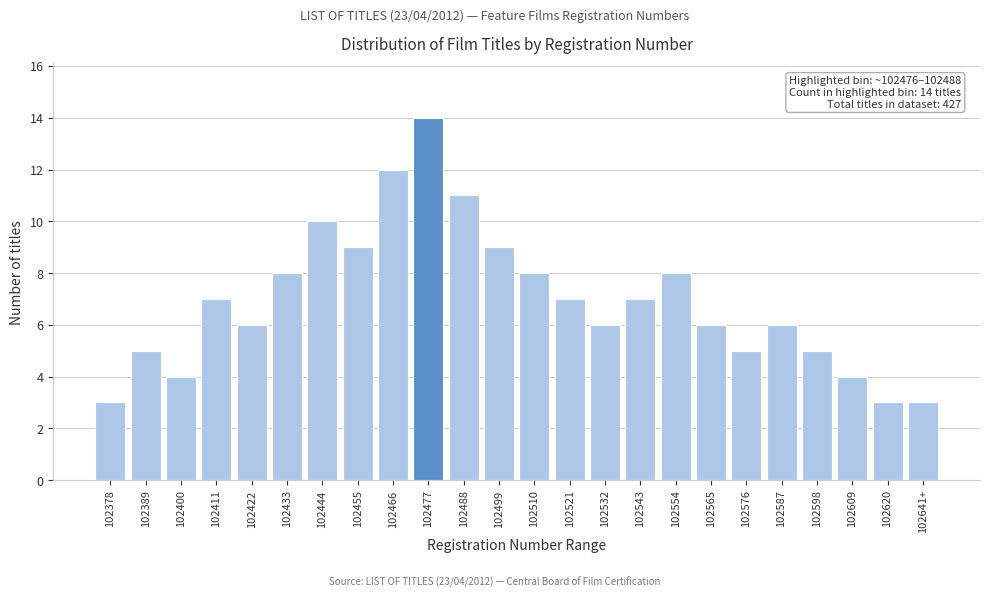

Reading right to left, list all the values displayed in this chart.

3	3	4	5	6	5	6	8	7	6	7	8	9	11	14	12	9	10	8	6	7	4	5	3